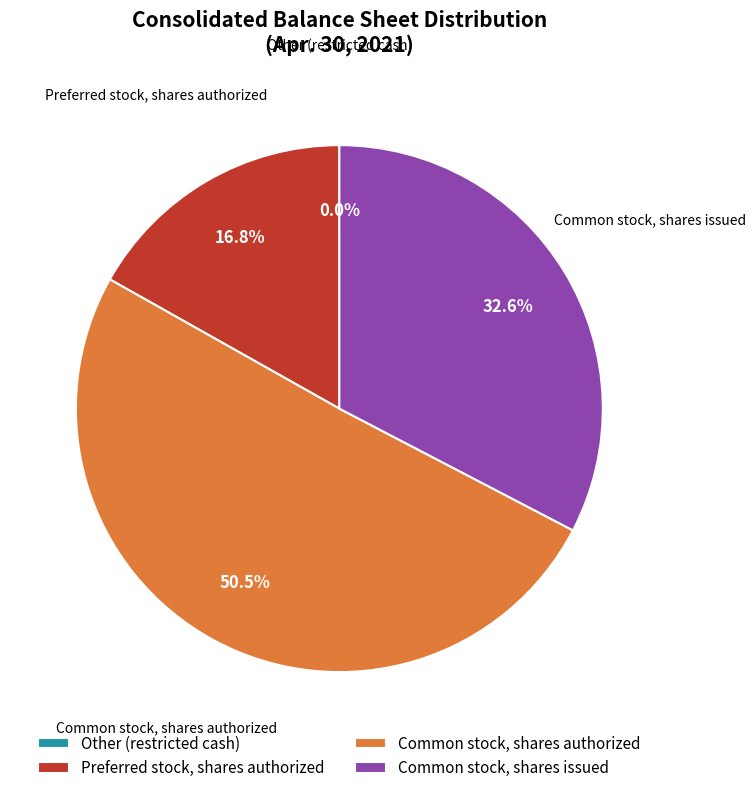

Which has a higher value, Preferred stock, shares authorized or Common stock, shares authorized?

Common stock, shares authorized